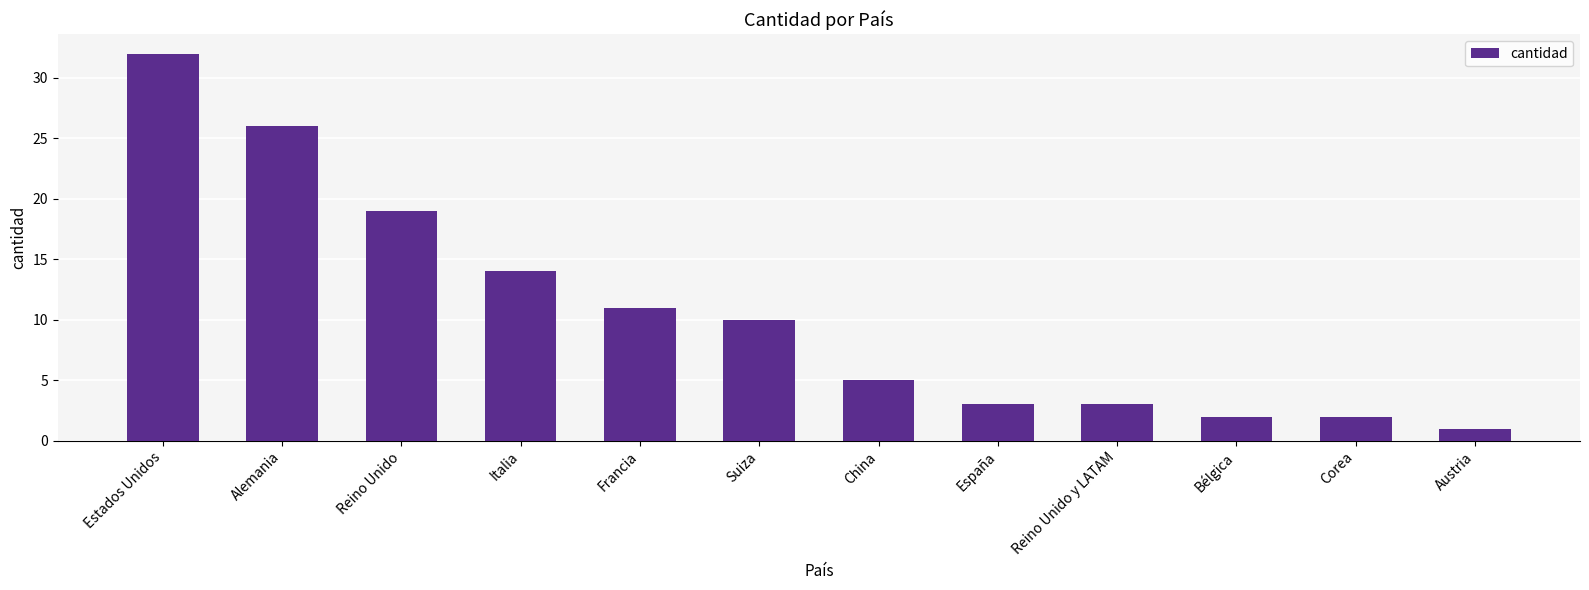

How many bars are there in total?

12